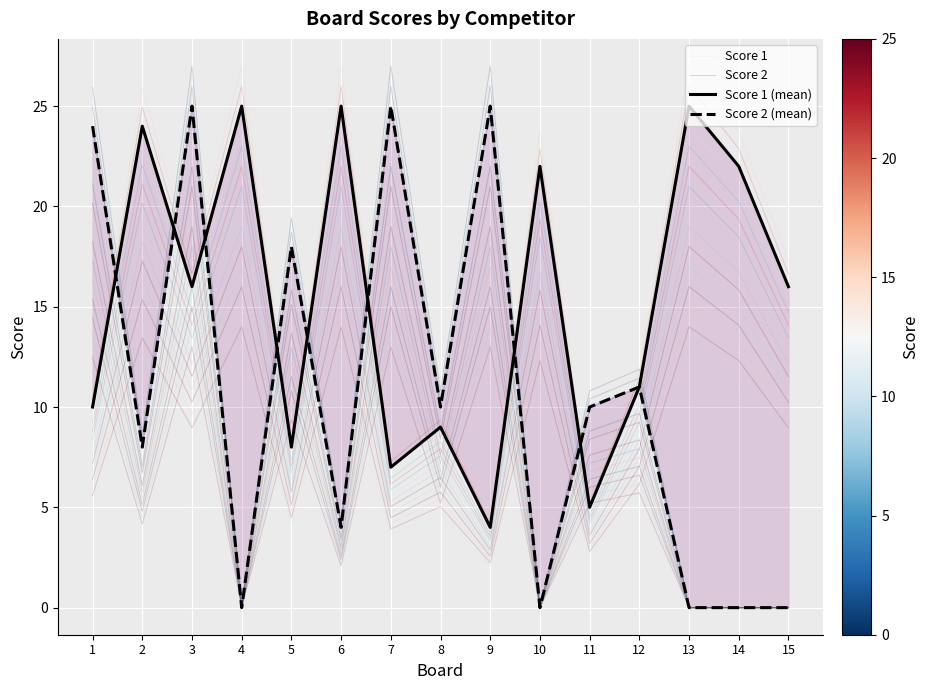

The value of Score 2 (mean) at 11 is 17.1. True or false?

False